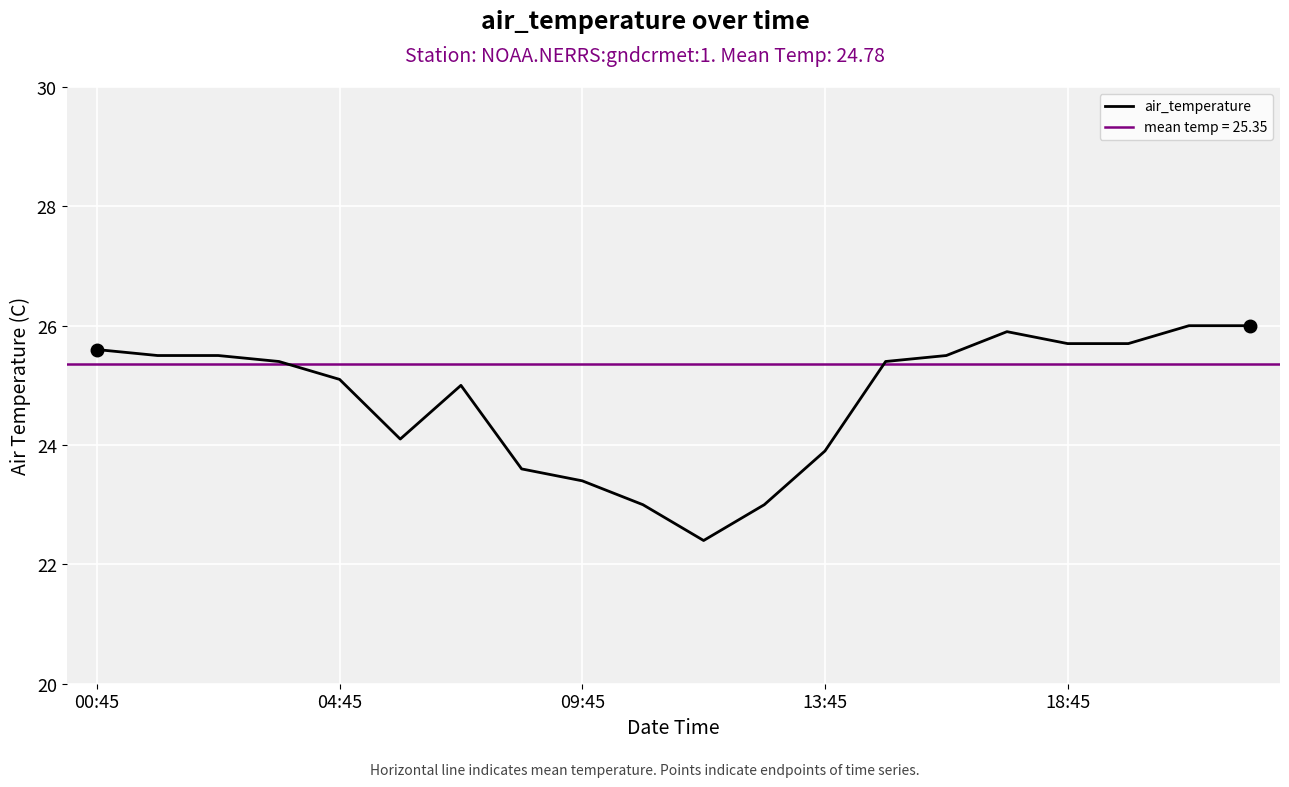

What is the maximum value for air_temperature?

26.0